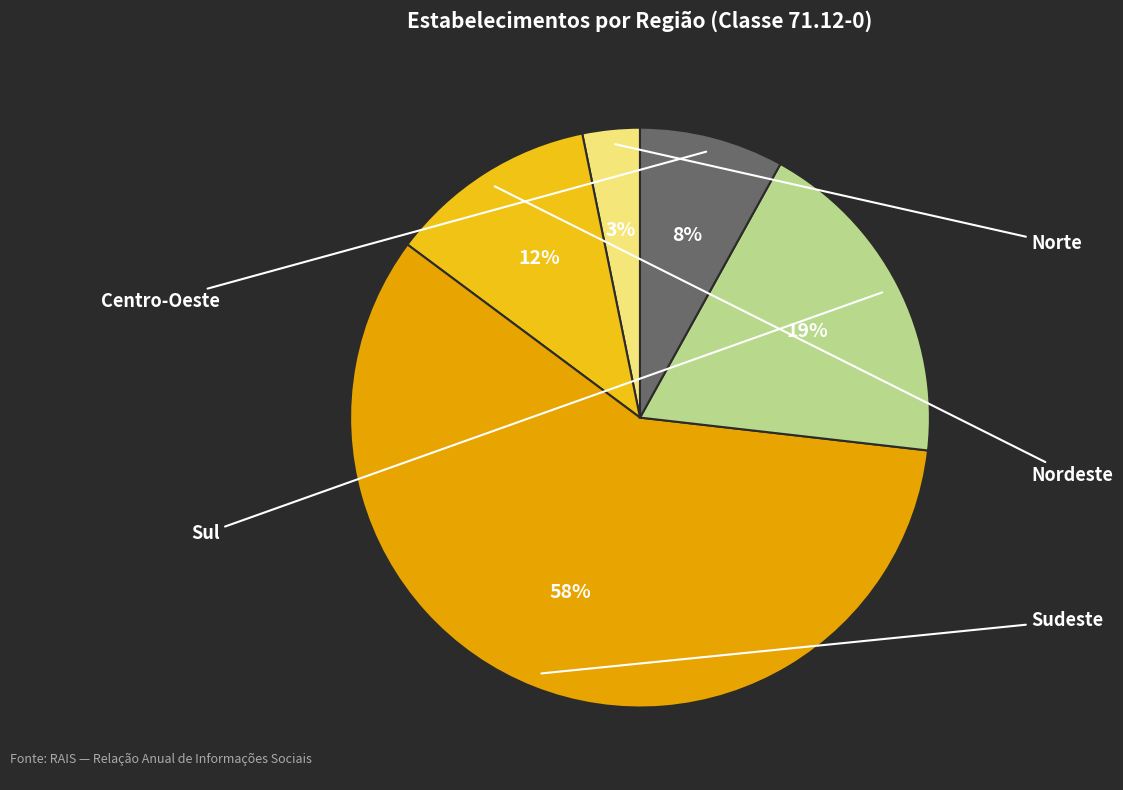

Does Sudeste represent more than half of the total?

Yes